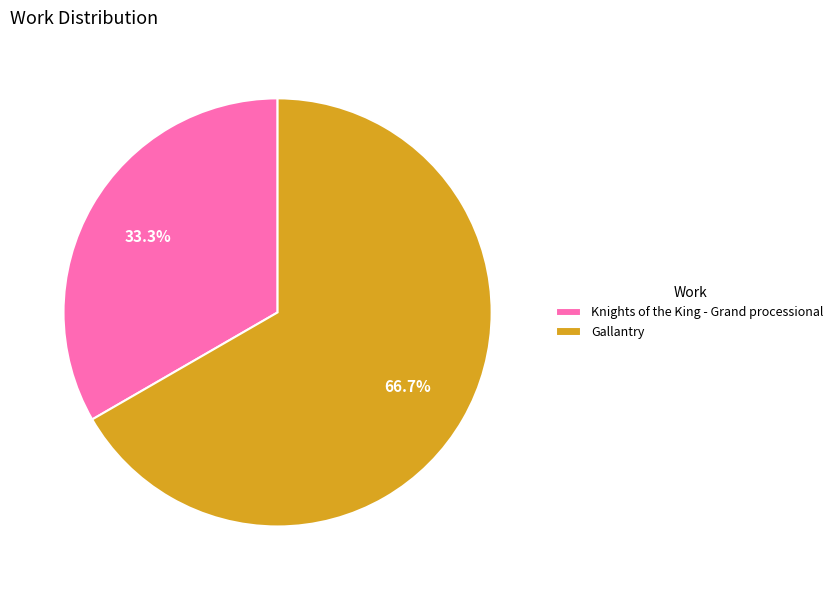

To the nearest percent, what is the difference between the Knights of the King - Grand processional and Gallantry slice percentages?

33%